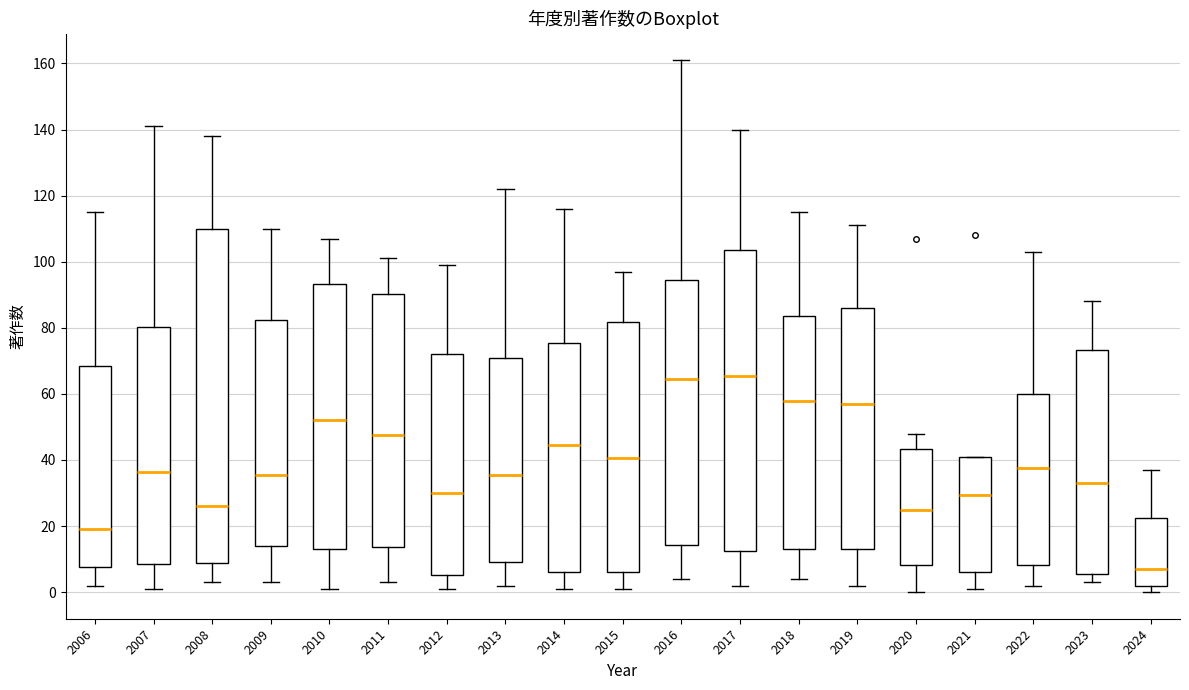

Which box is the tallest, from its lower edge to its upper edge?

2008